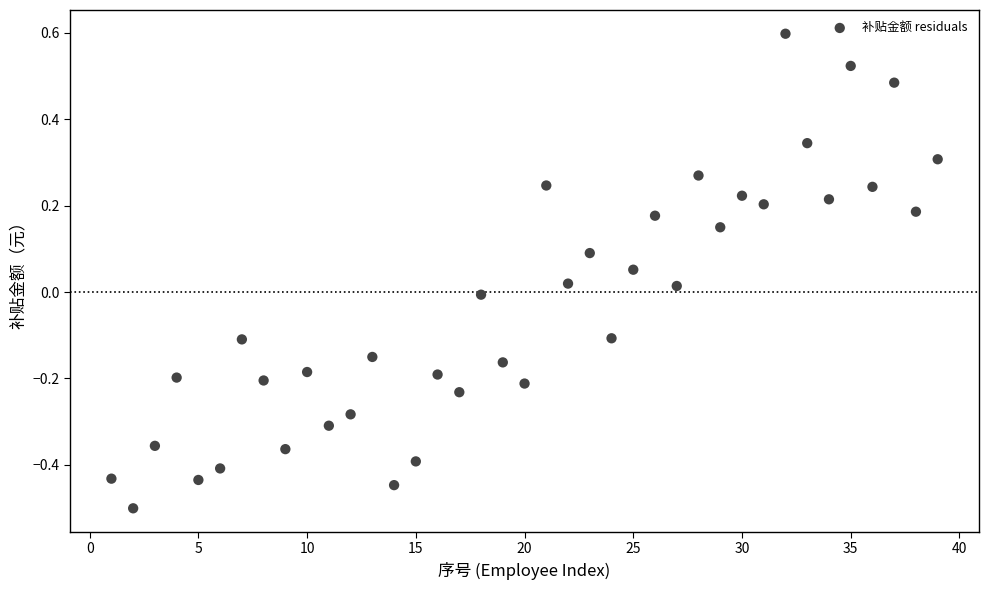

What is the range of Y values (max minus min)?

1.1